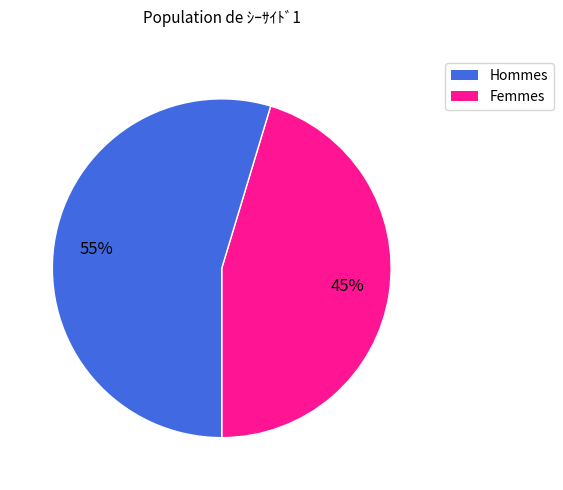

Is there any slice that represents more than half of the pie?

Yes